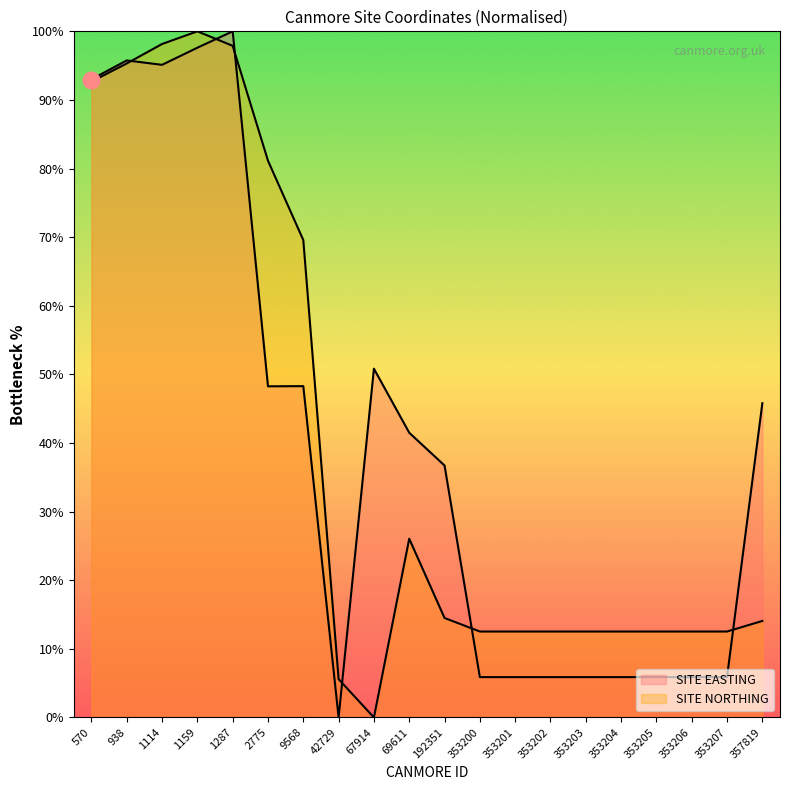

Rank the series by their average value, from highest to lowest.

SITE EASTING, SITE NORTHING